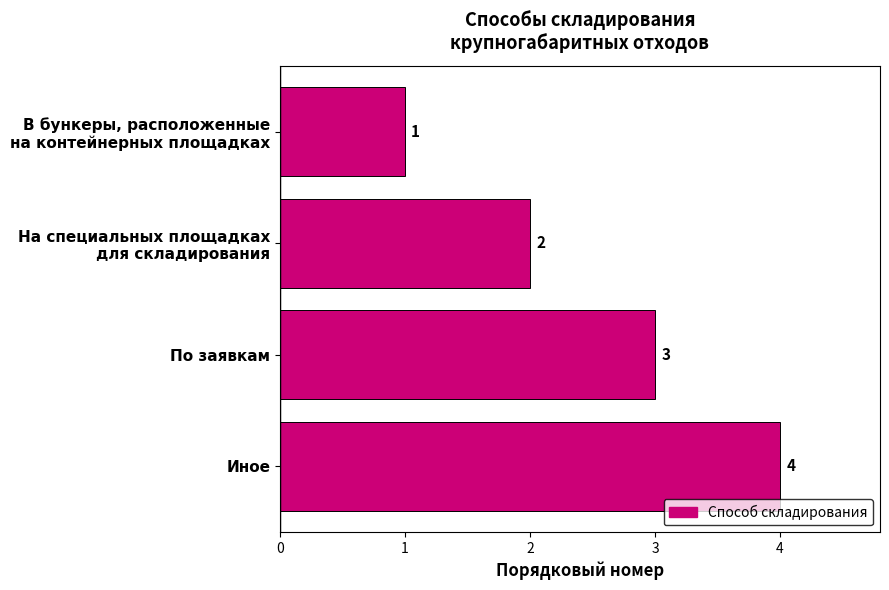

List the labels in order of value, smallest first.

В бункеры, расположенные
на контейнерных площадках, На специальных площадках
для складирования, По заявкам, Иное